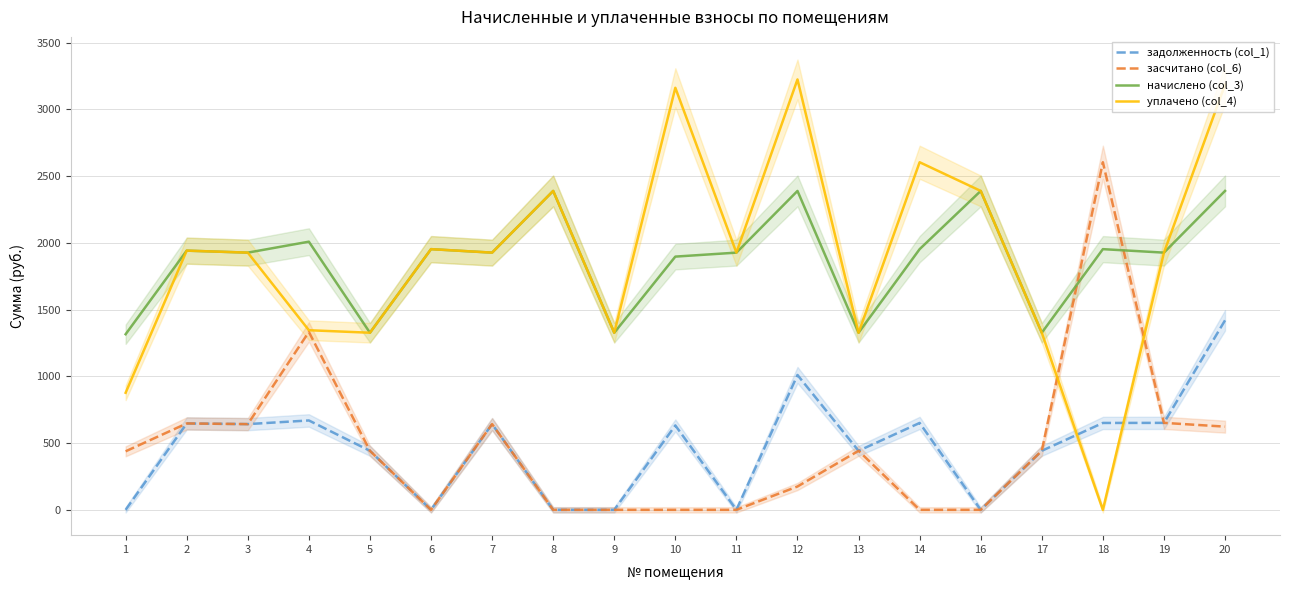

Does the chart display data point markers on the line(s)?

No